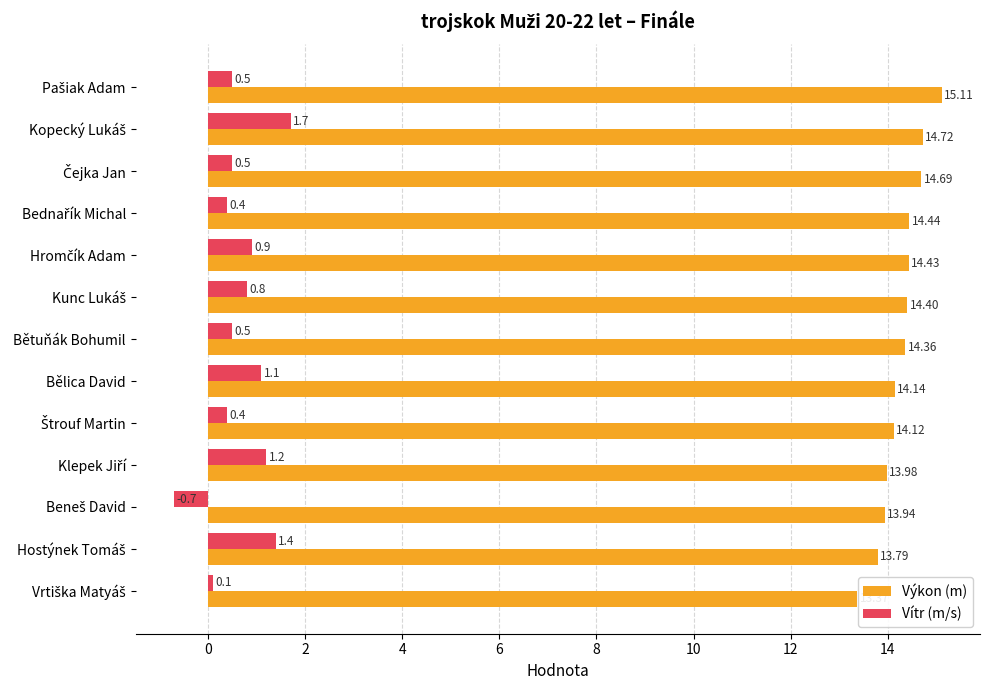

At how many categories does at least one series exceed 9?

13